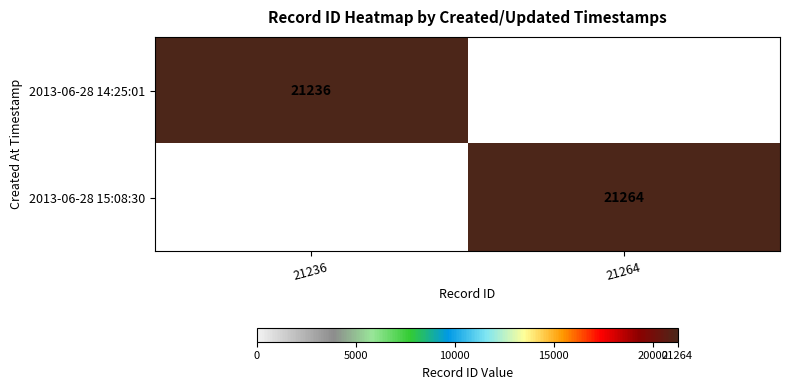

The 2013-06-28 15:08:30 series shows 28785 at 21264. True or false?

False